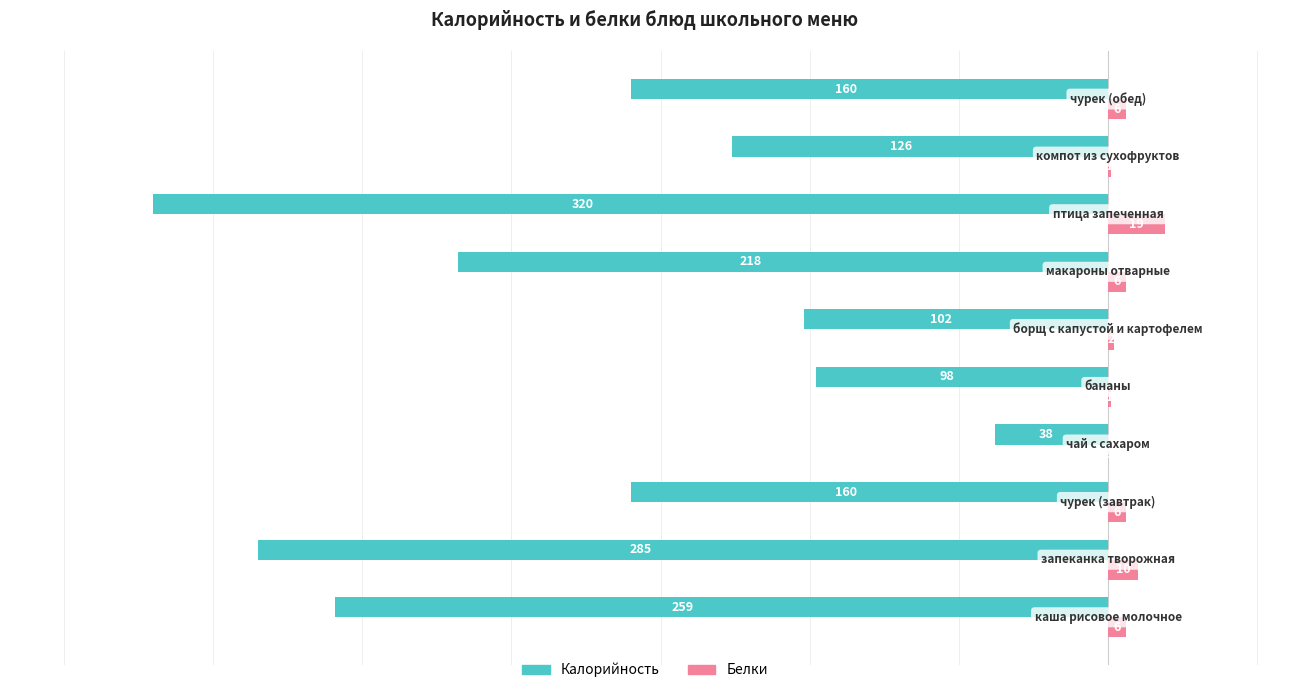

What is the sum of all Калорийность values?

-1766